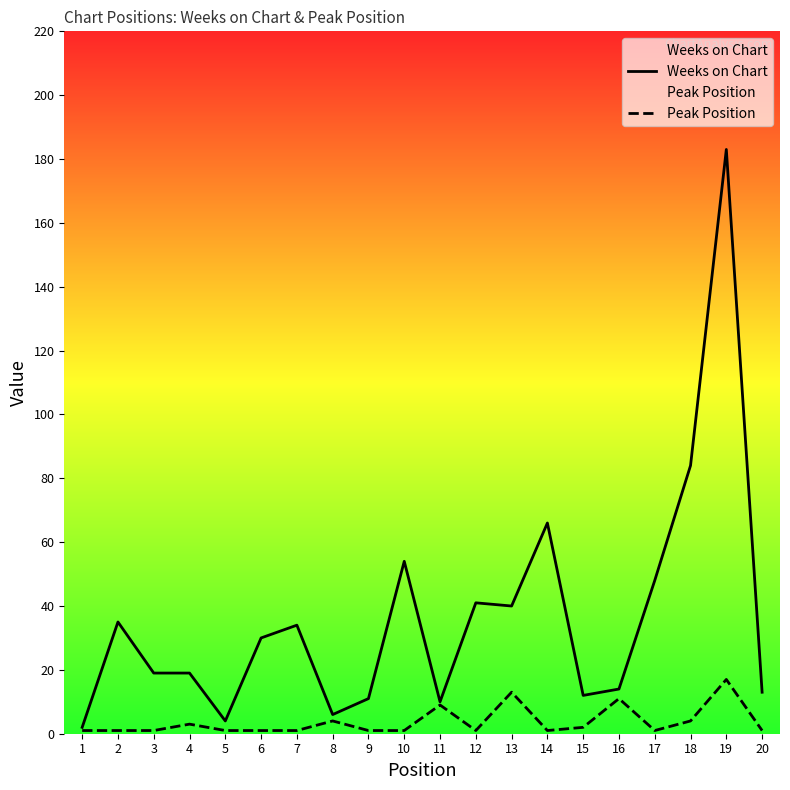

Which has a higher value, 7 or 18?

18